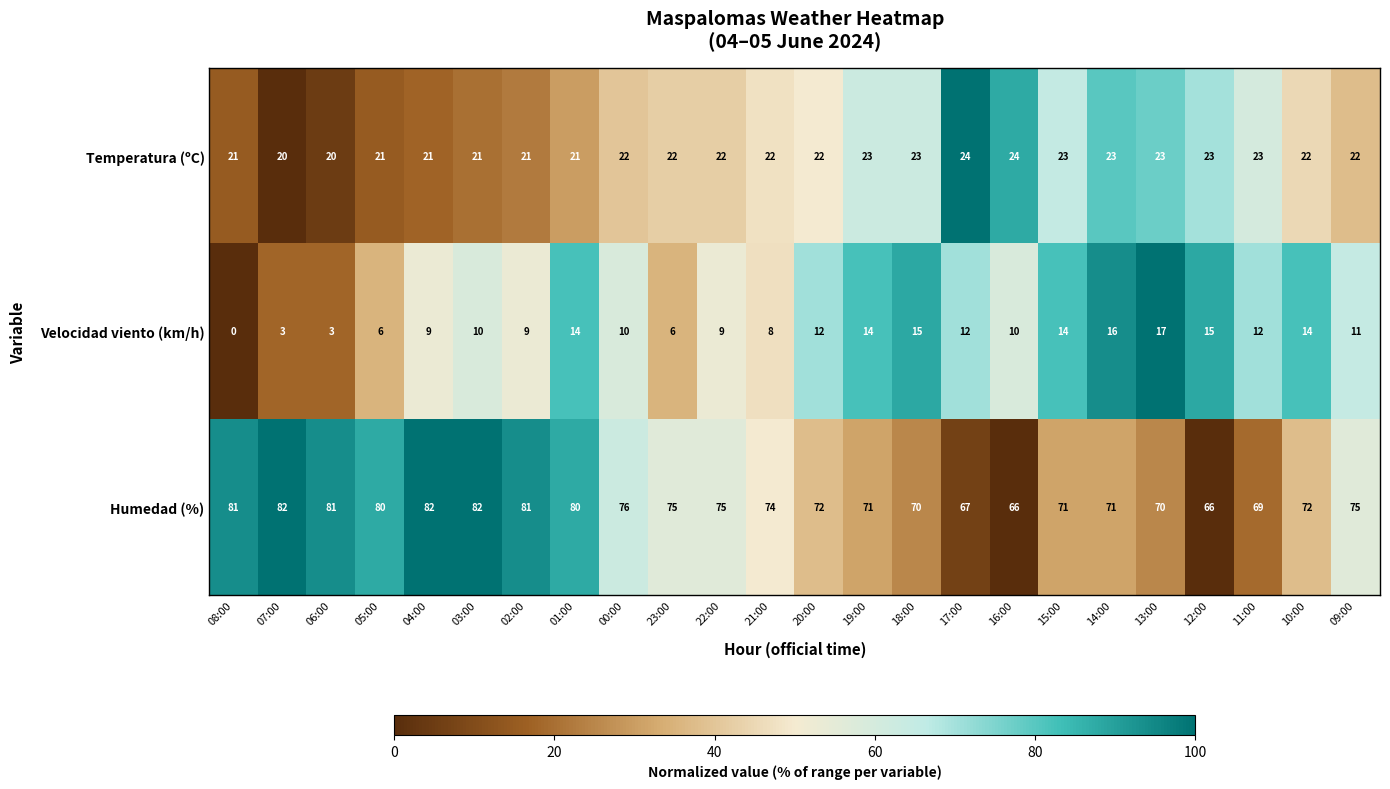

What is the difference between the maximum and minimum values in the Temperatura (ºC) series?

4